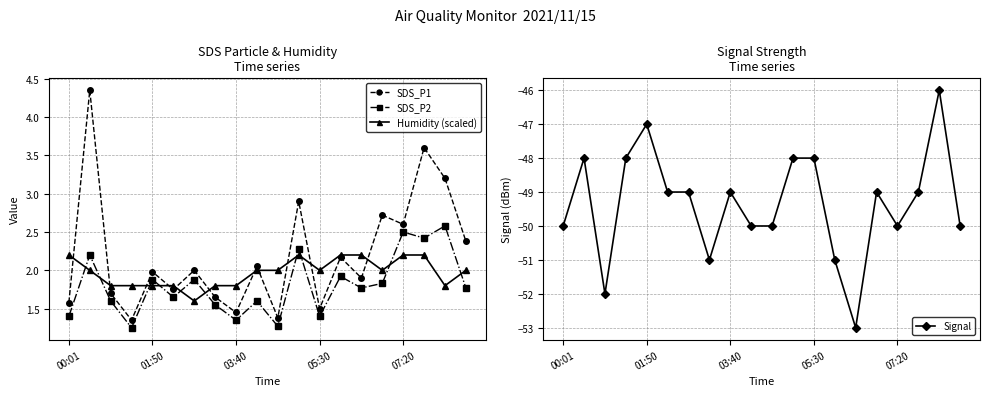

True or false: SDS_P1 has more than 0 interior local peaks.

True